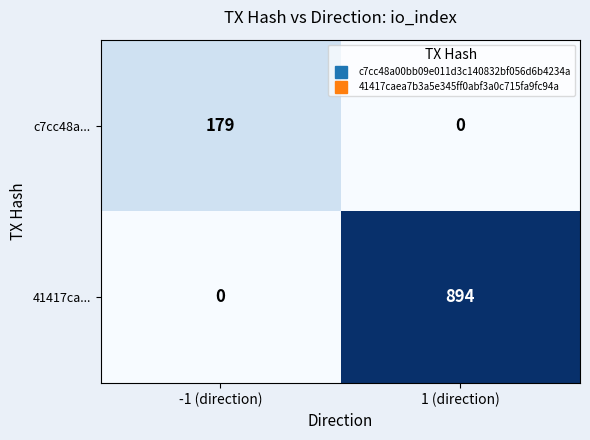

What is the spread (max minus min) of values at -1 (direction)?

179